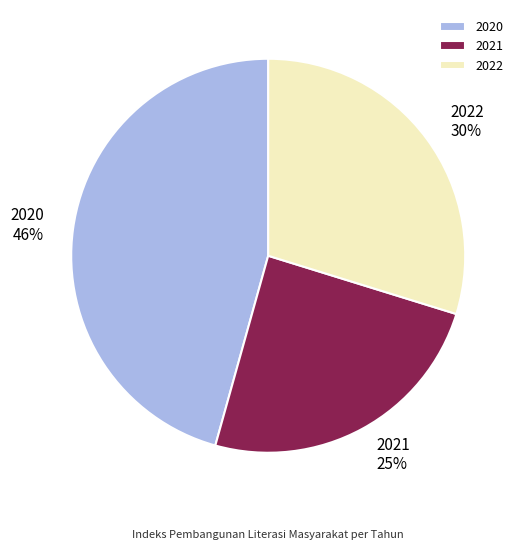

Which category has the smallest portion of the pie?

2021